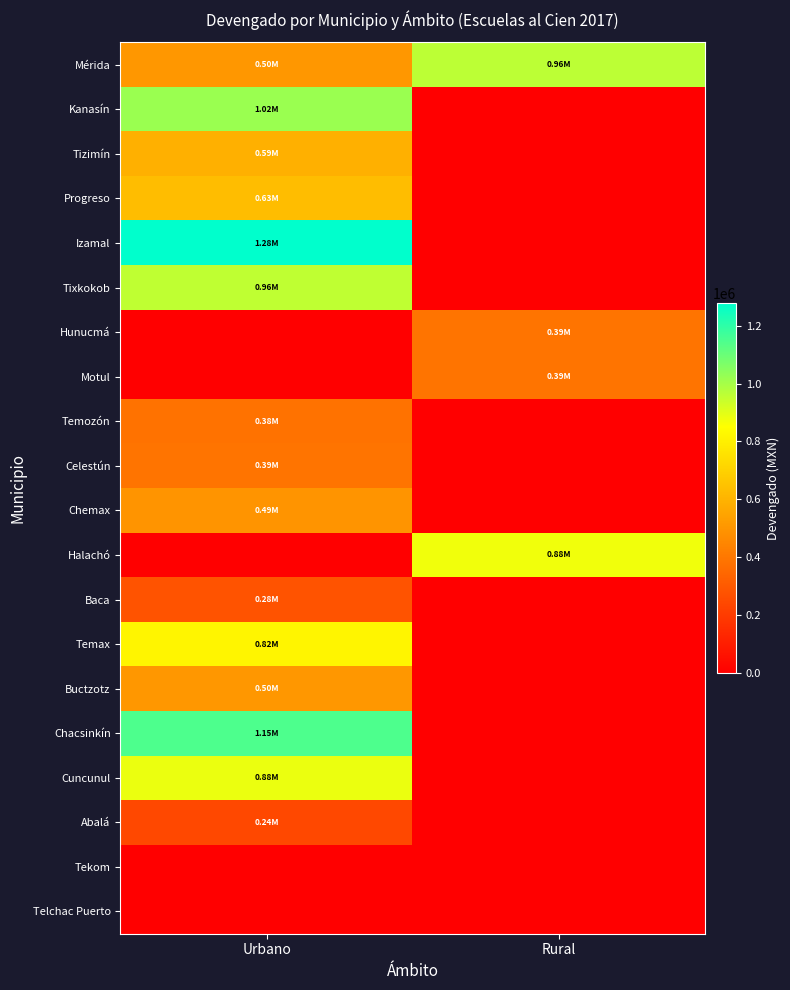

What is the spread (max minus min) of values at Rural?

960716.2